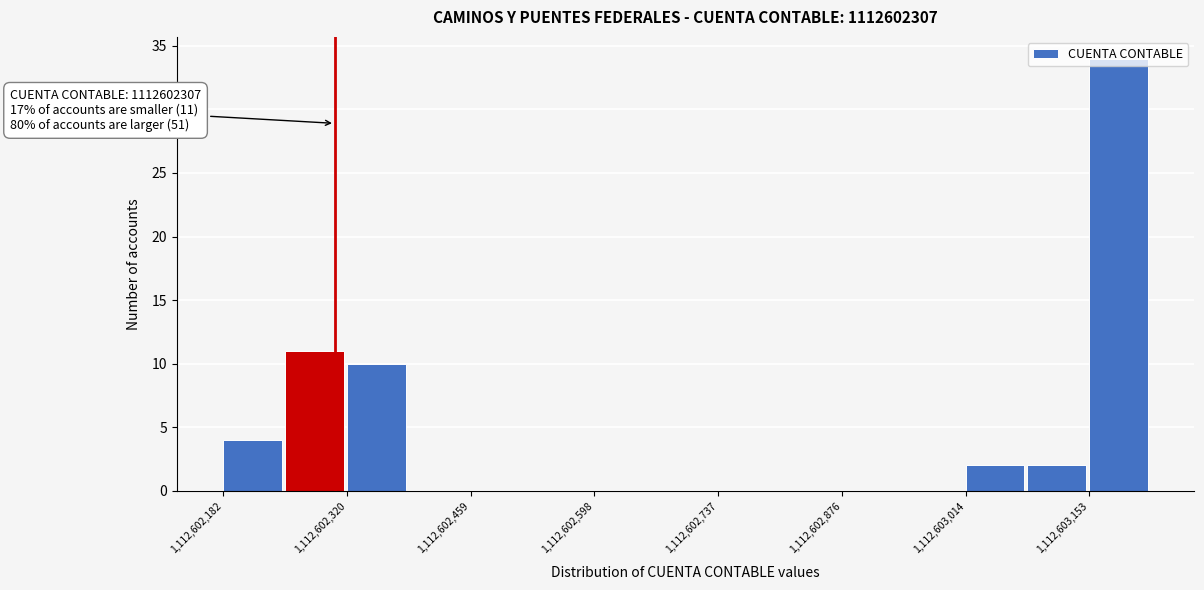

Around what value on the x-axis is the tallest bar? Give the approximate position of its centre, as read against the axis.

1112603180